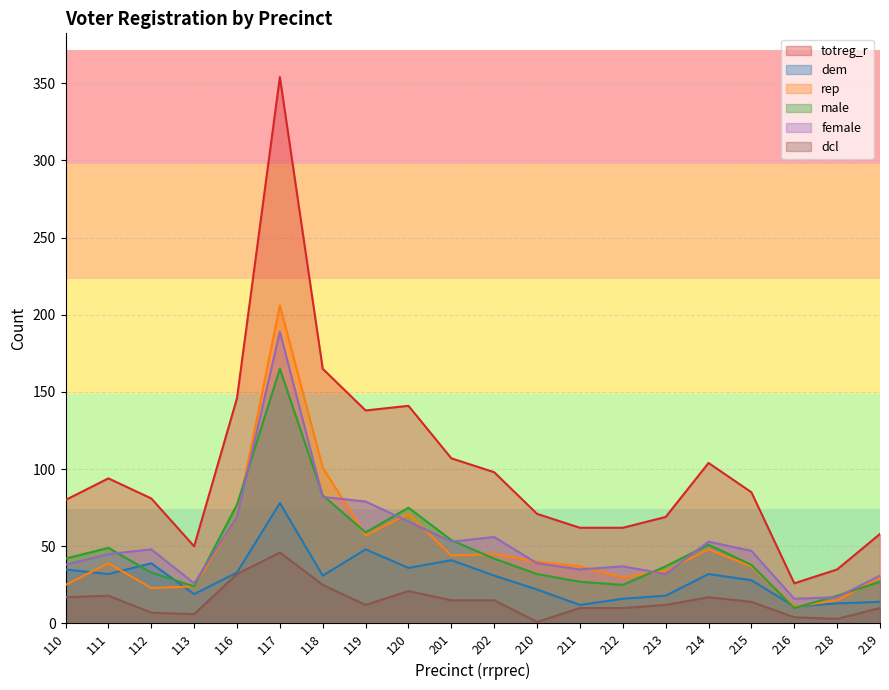

True or false: totreg_r has more than 1 interior local peaks.

True